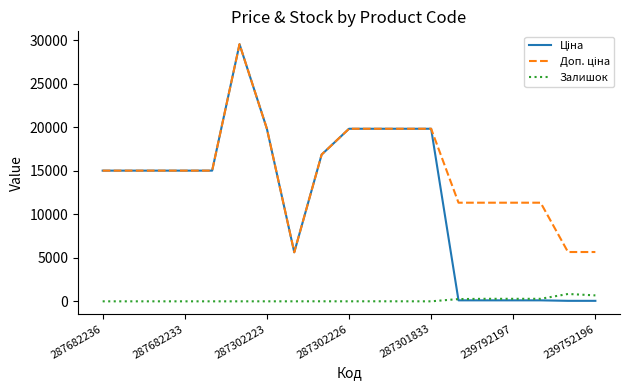

True or false: Залишок has a value of 0.0 at 287301833.

True